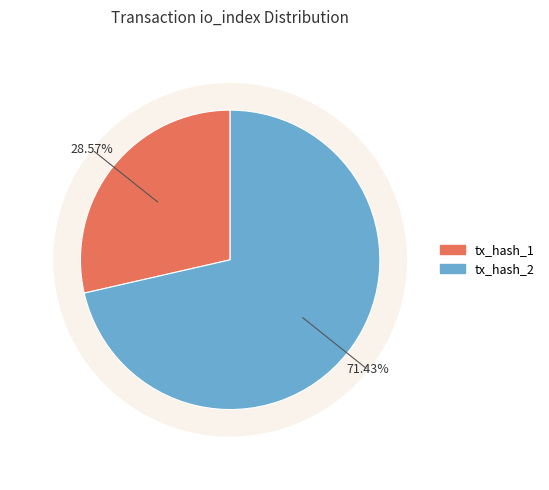

Combined, what portion of the pie is tx_hash_2 and tx_hash_1?

100.0%